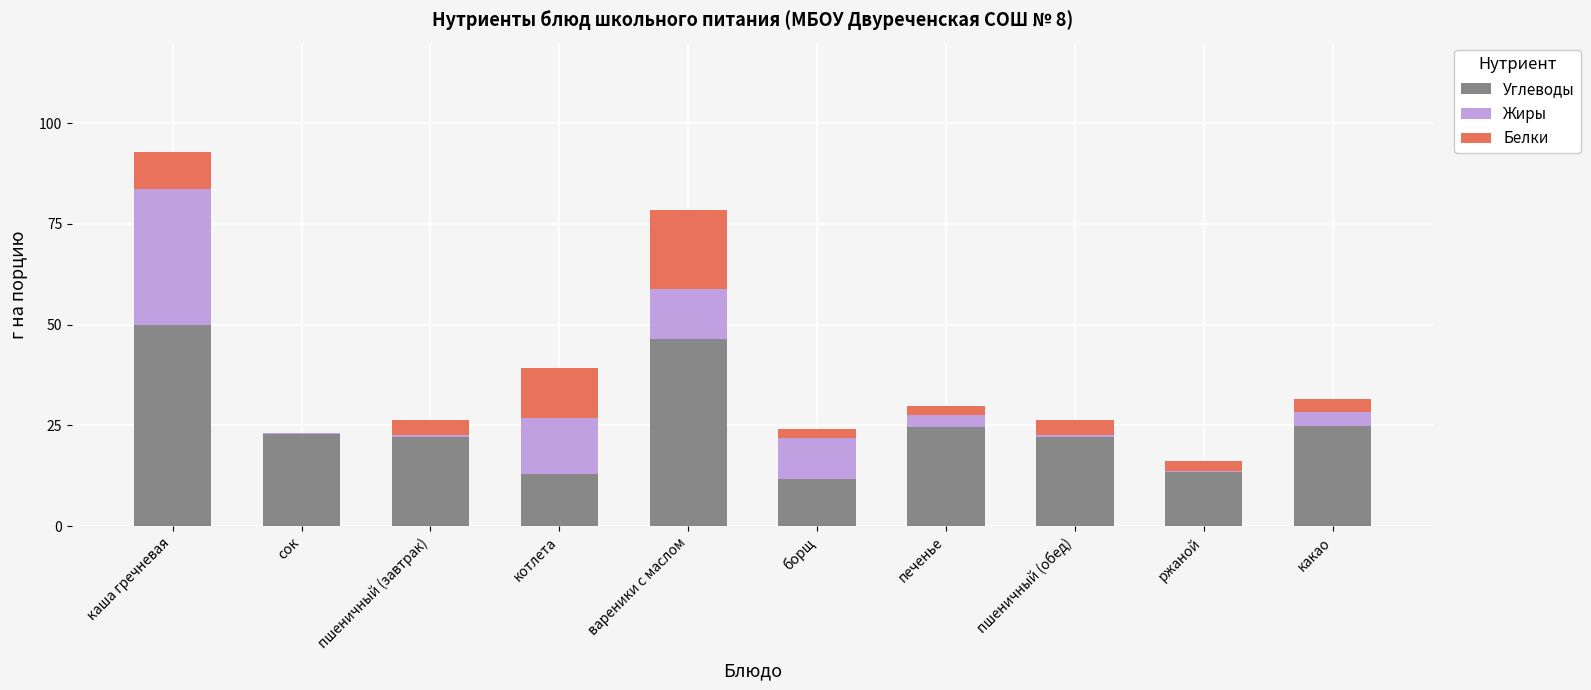

At which label does Углеводы reach its peak?

каша гречневая